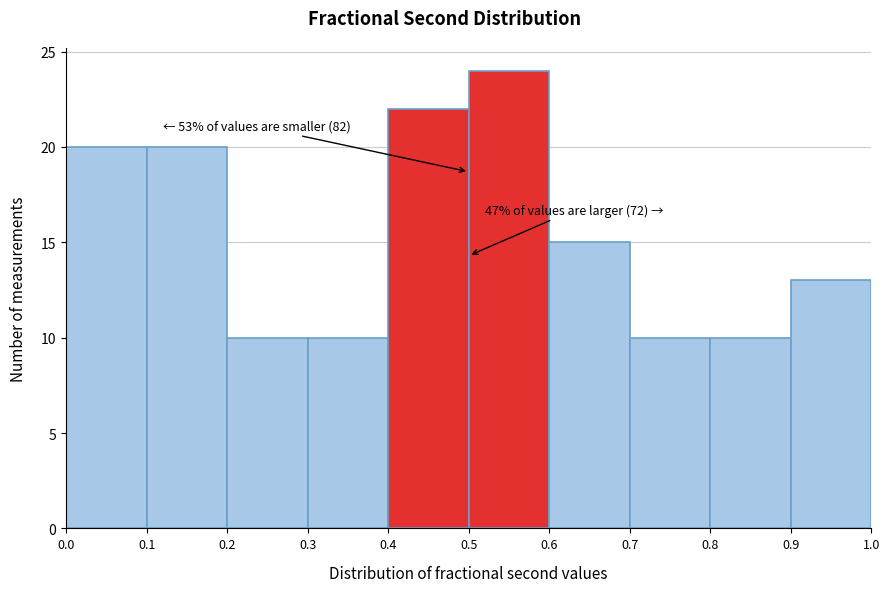

Over which range of the x-axis is the bar tallest?

0.5 to 0.6